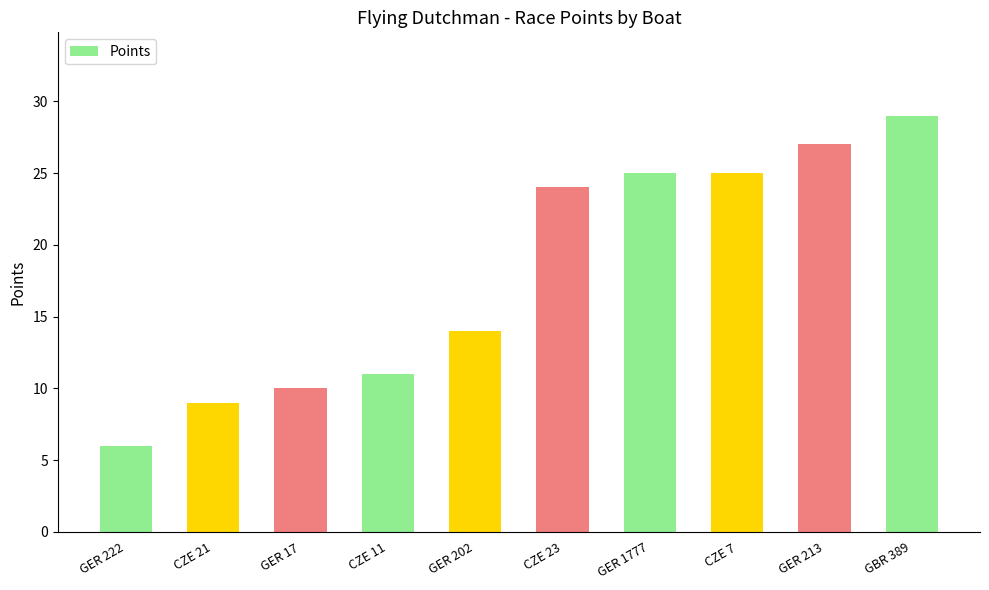

What is the difference between the second highest and second lowest values?

18